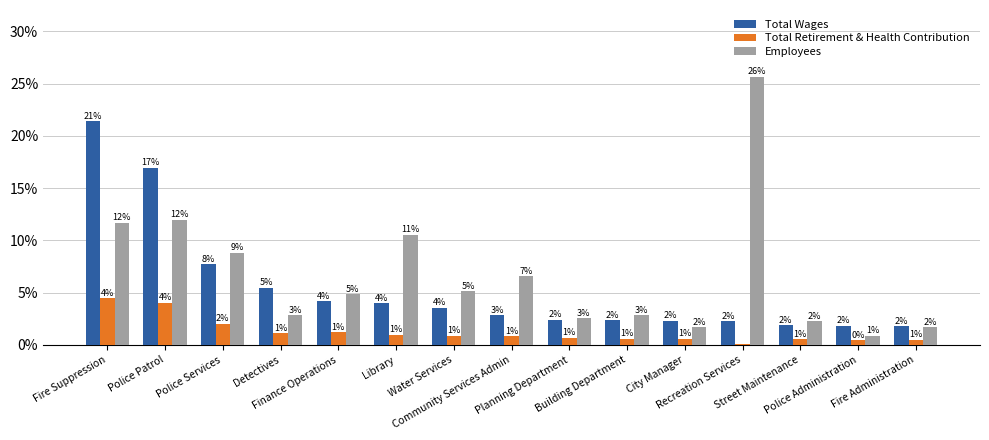

What is the highest value of the Total Wages series?

21.4